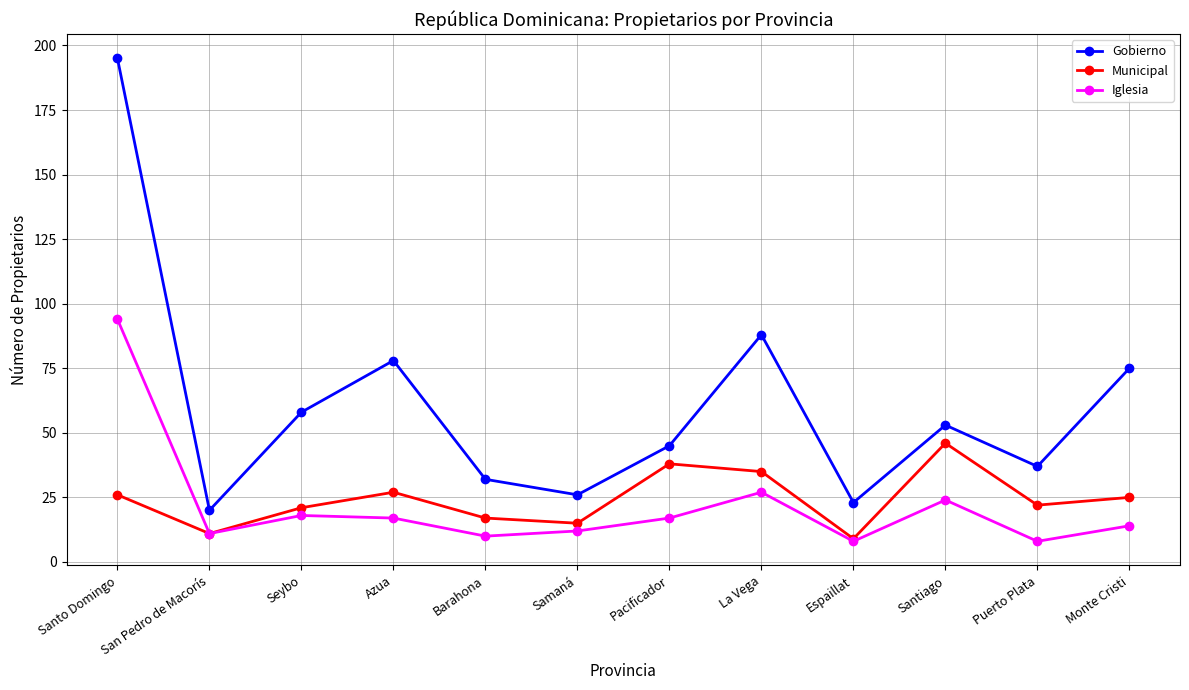

How many series are shown in this chart?

3